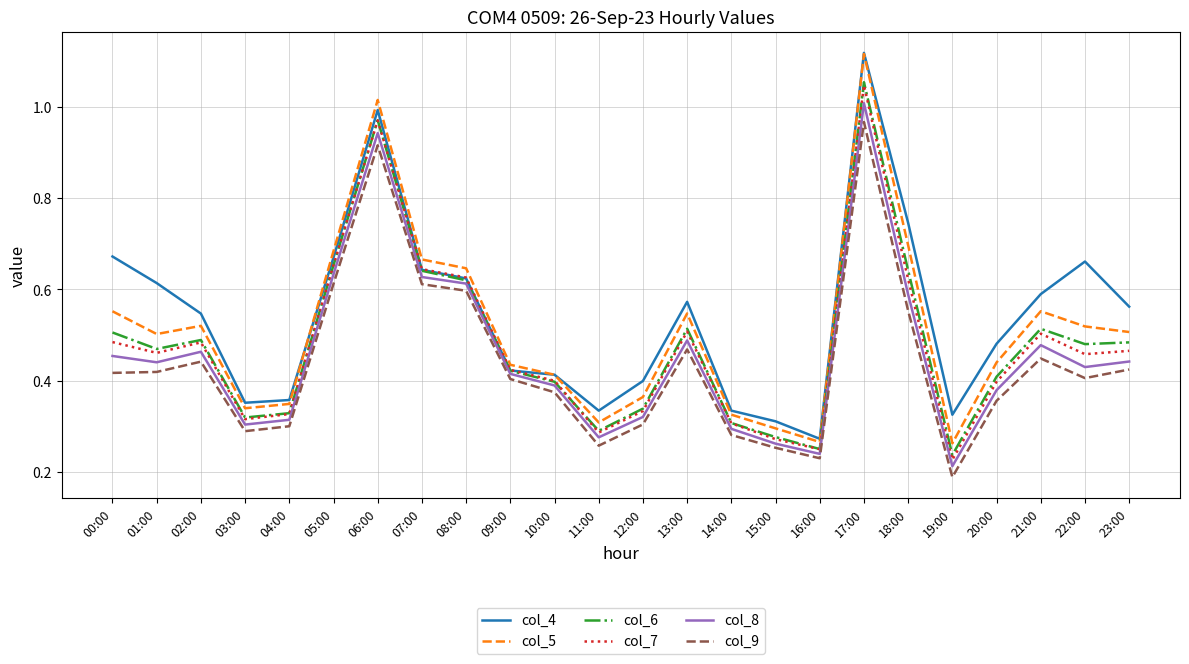

What is the difference between the maximum and minimum values in the col_4 series?

0.8